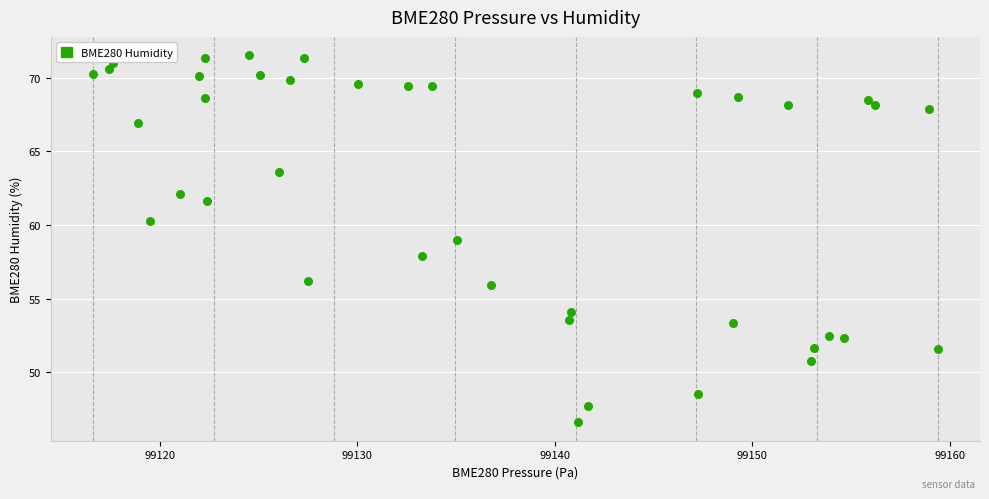

What is the range of Y values (max minus min)?

25.0